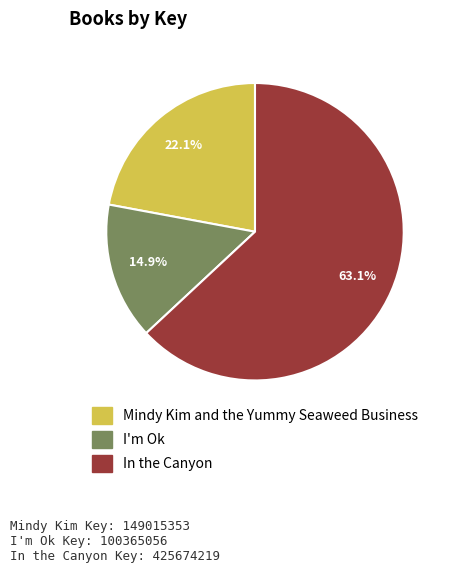

Is the sum of In the Canyon and I'm Ok greater than half?

Yes